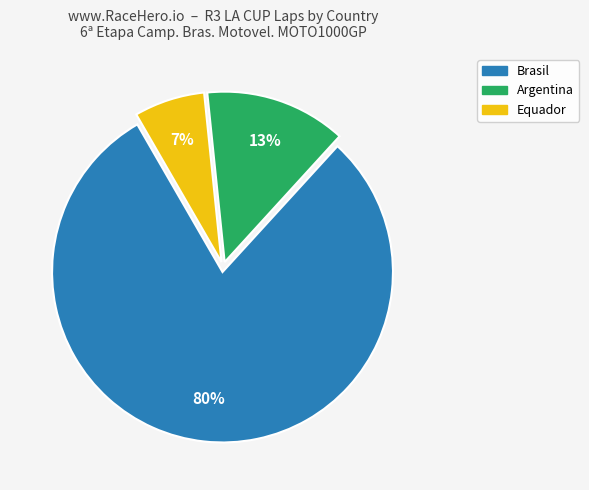

To the nearest percent, what is the average slice percentage?

33%